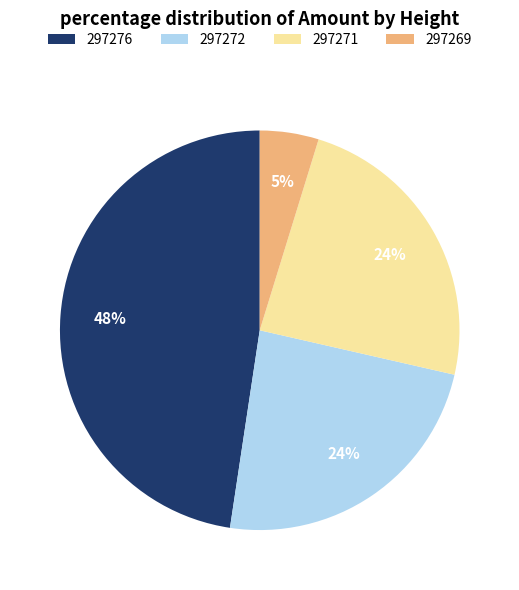

Which slice is the largest?

297276